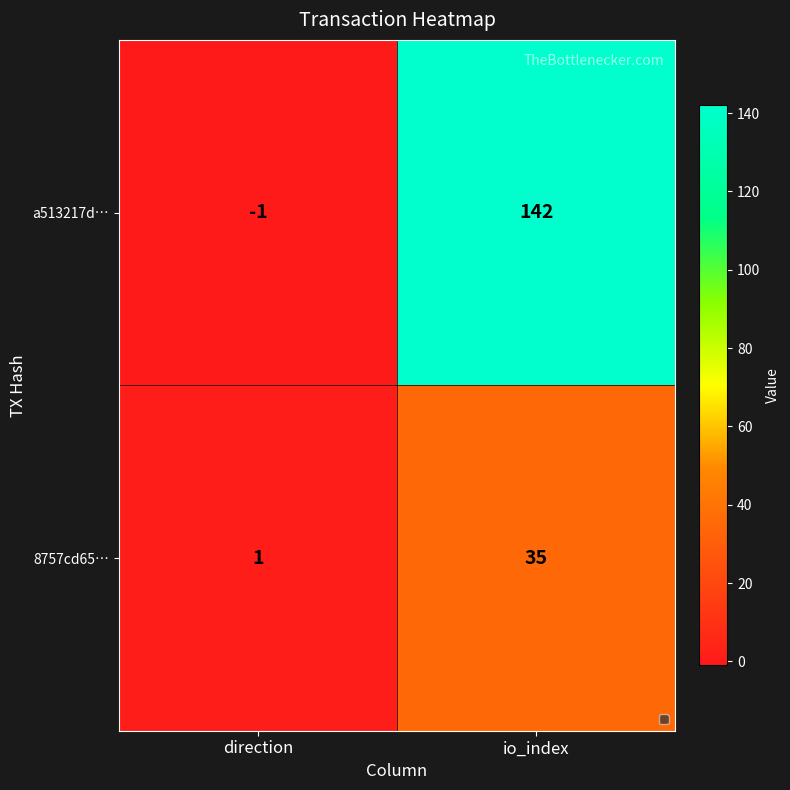

Rank the series by their average value, from lowest to highest.

8757cd65…, a513217d…